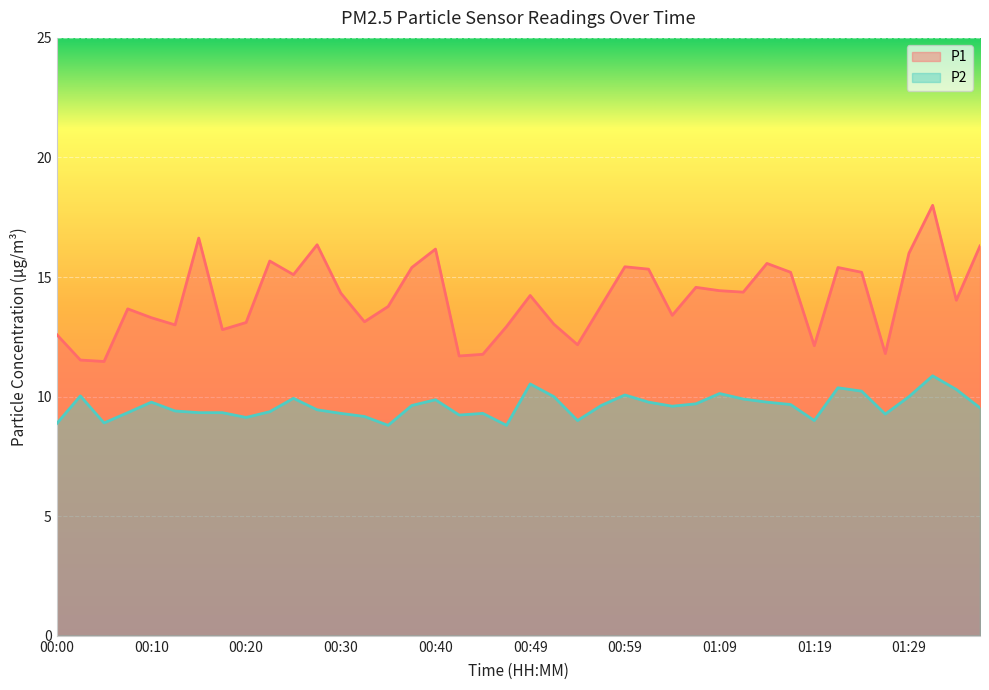

What is the spread (max minus min) of values at 01:12?

4.5